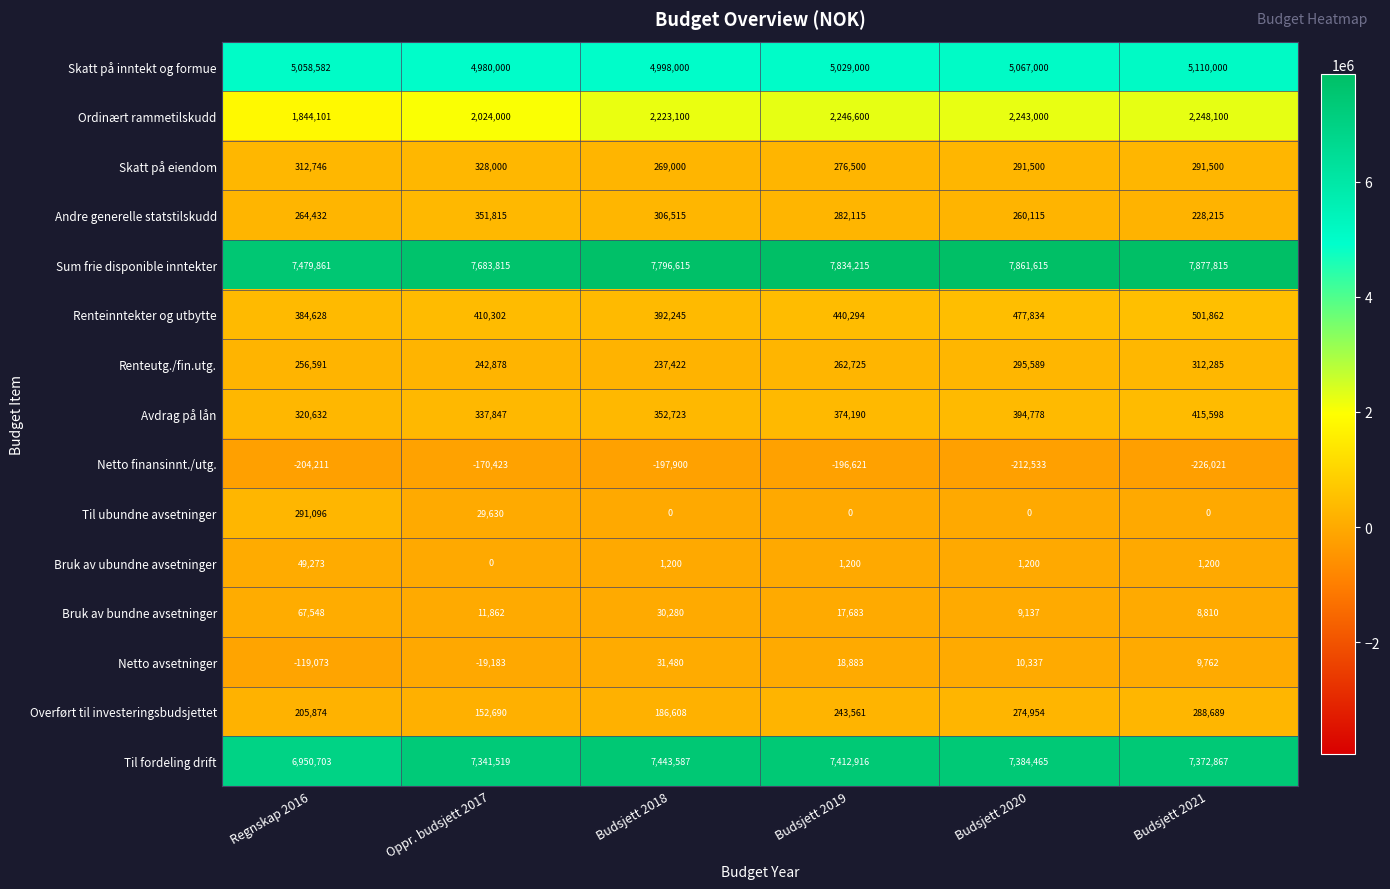

How many series are shown in this chart?

15